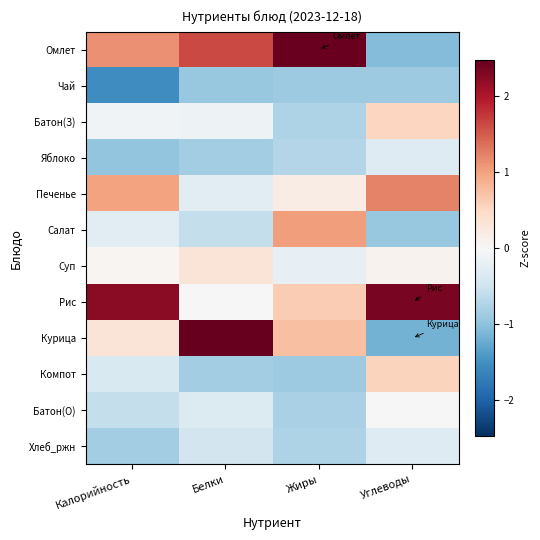

Reading left to right, list all the values displayed in this chart.

Омлет: Калорийность=1.1	Белки=1.6	Жиры=2.4	Углеводы=-1.1
Чай: Калорийность=-1.5	Белки=-0.9	Жиры=-0.9	Углеводы=-0.9
Батон(З): Калорийность=-0.1	Белки=-0.1	Жиры=-0.8	Углеводы=0.5
Яблоко: Калорийность=-1.0	Белки=-0.9	Жиры=-0.7	Углеводы=-0.3
Печенье: Калорийность=1.0	Белки=-0.3	Жиры=0.2	Углеводы=1.2
Салат: Калорийность=-0.3	Белки=-0.6	Жиры=1.0	Углеводы=-0.9
Суп: Калорийность=0.0	Белки=0.3	Жиры=-0.2	Углеводы=0.1
Рис: Калорийность=2.2	Белки=-0.0	Жиры=0.6	Углеводы=2.3
Курица: Калорийность=0.3	Белки=2.5	Жиры=0.7	Углеводы=-1.2
Компот: Калорийность=-0.4	Белки=-0.9	Жиры=-0.9	Углеводы=0.5
Батон(О): Калорийность=-0.6	Белки=-0.3	Жиры=-0.8	Углеводы=-0.0
Хлеб_ржн: Калорийность=-0.9	Белки=-0.4	Жиры=-0.8	Углеводы=-0.3